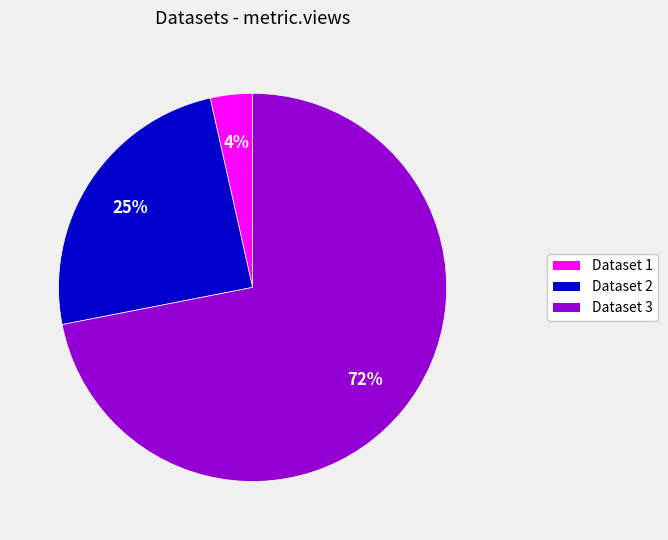

Is there any slice that represents more than half of the pie?

Yes